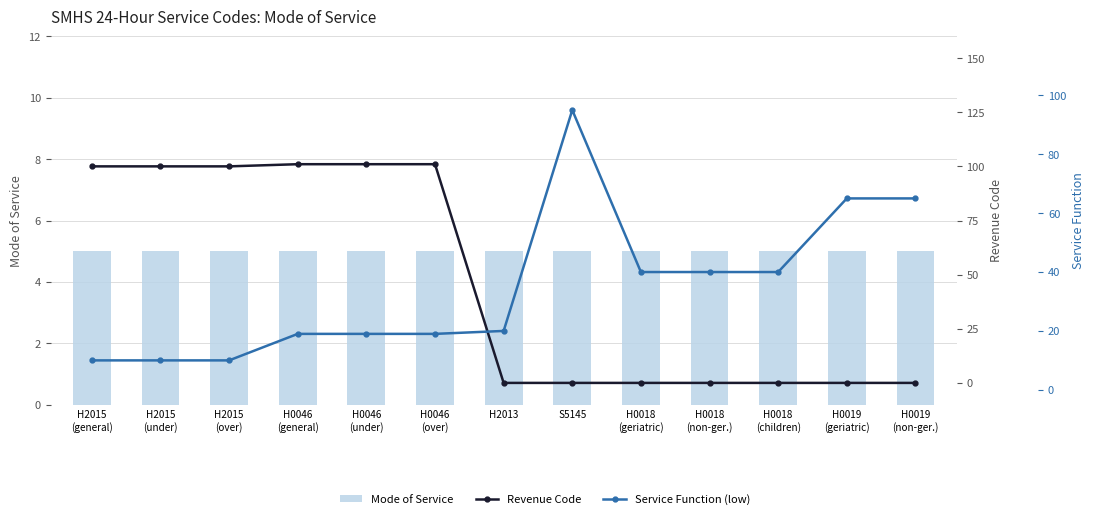

True or false: Revenue Code has a value of 70 at H0046
(under).

False